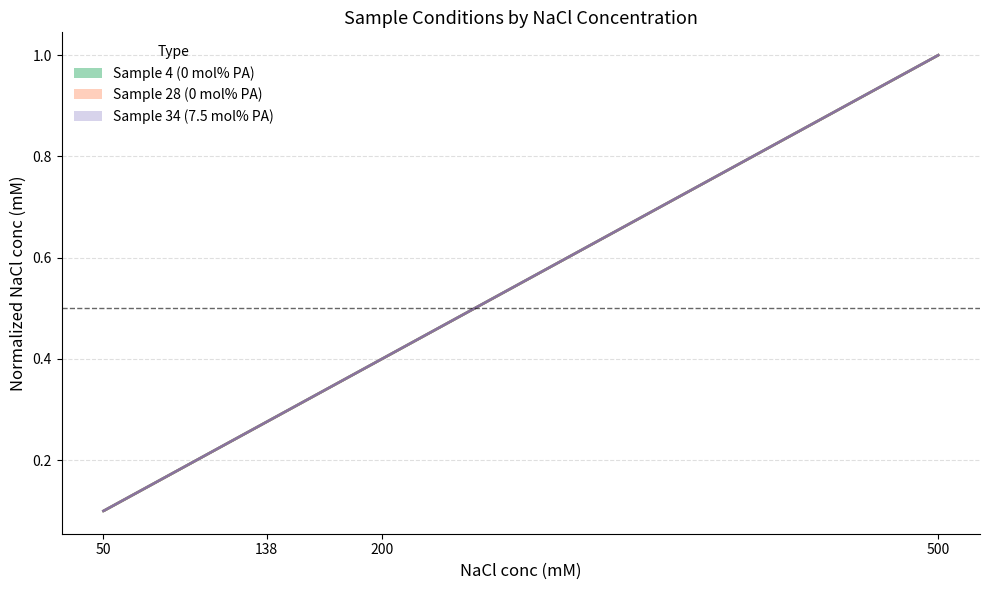

How many lines are shown in the chart?

3